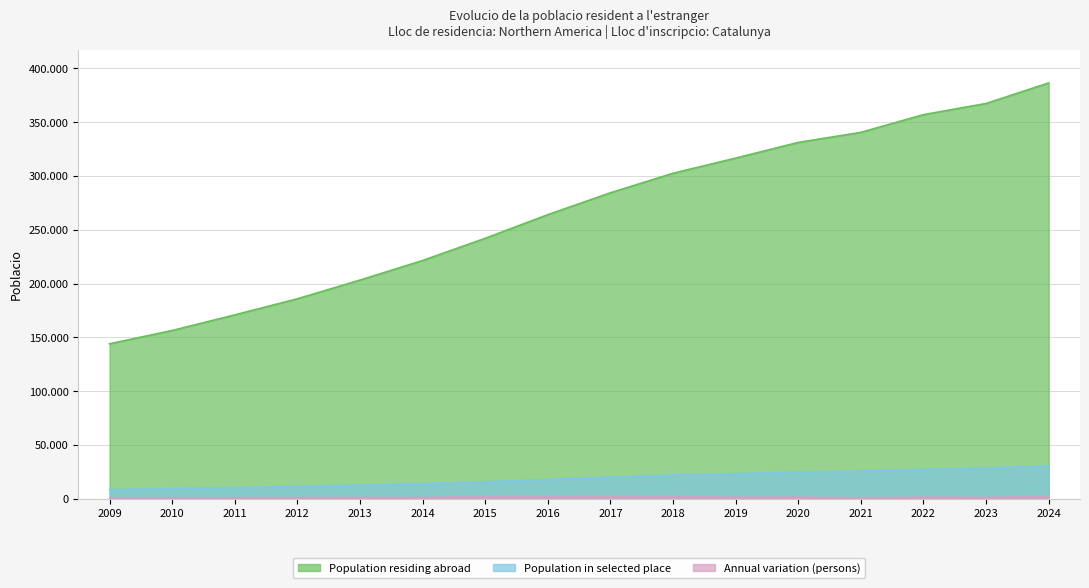

Which category has the highest value across all series?

2024